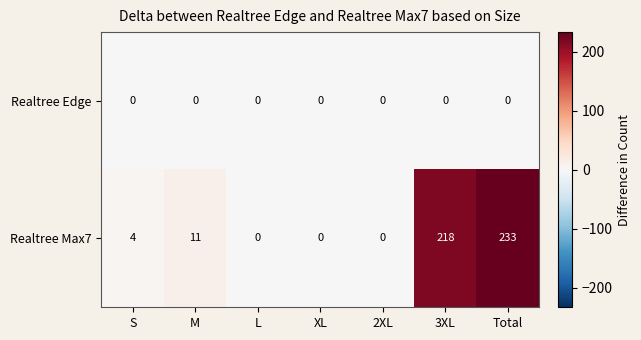

Which series has the largest total across all categories?

Realtree Max7